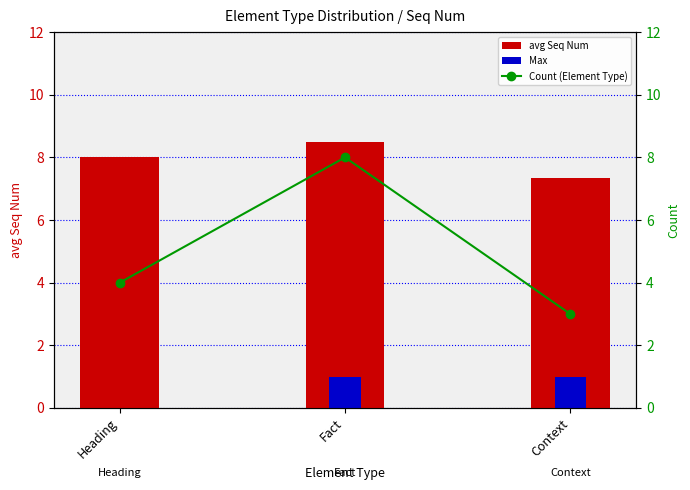

What is the difference between the maximum and minimum values in the Count (Element Type) series?

5.0